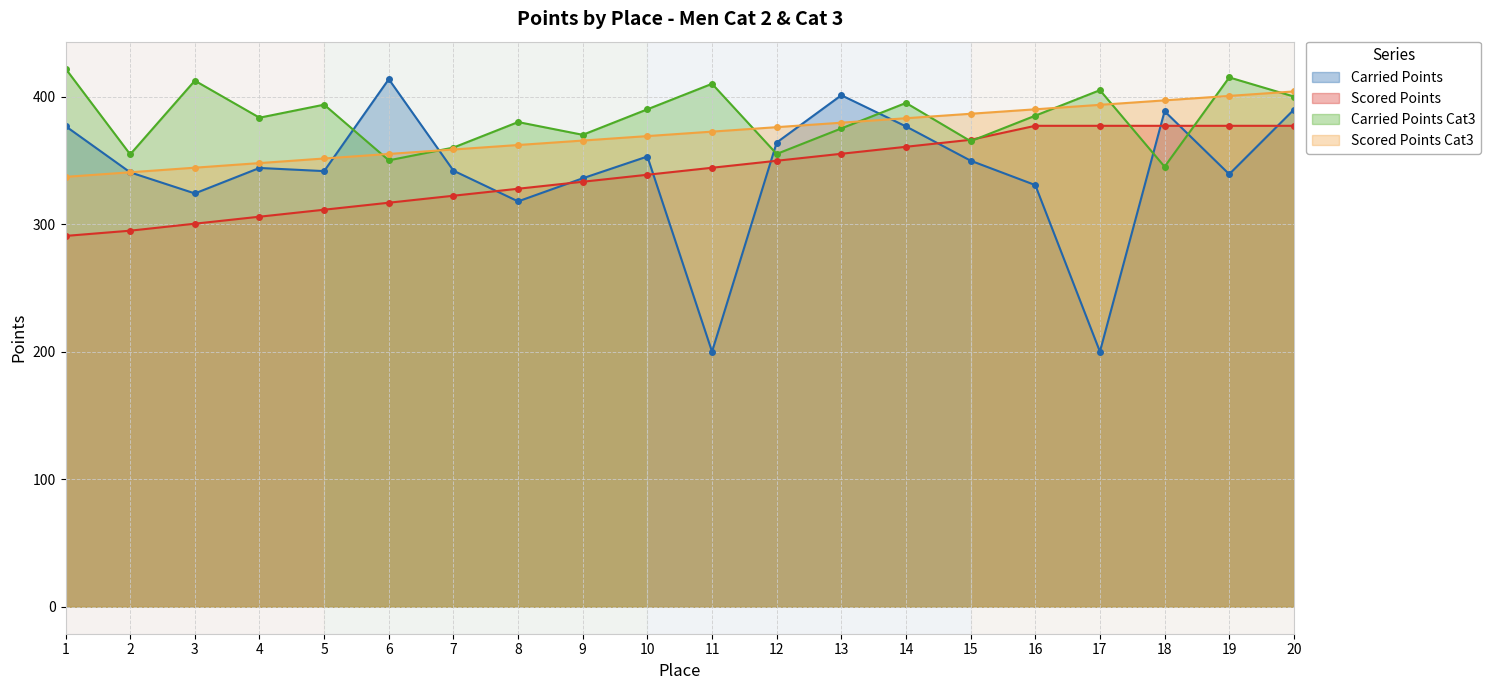

Is it true that Carried Points Cat3 equals 400.0 at 20?

True